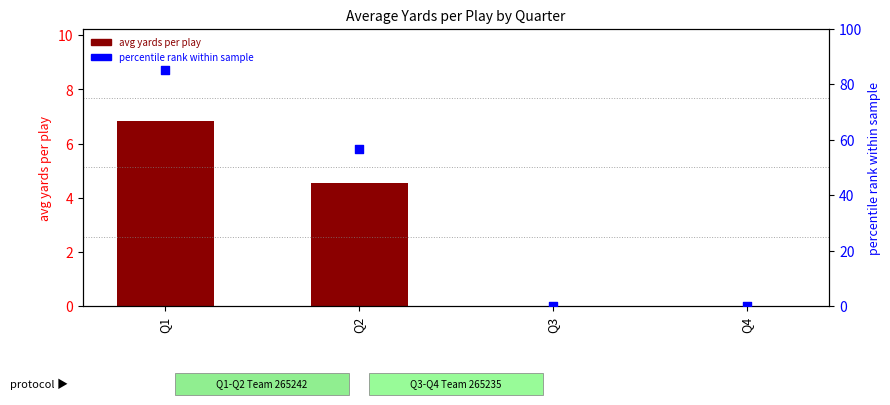

At how many categories does at least one series exceed 21?

2